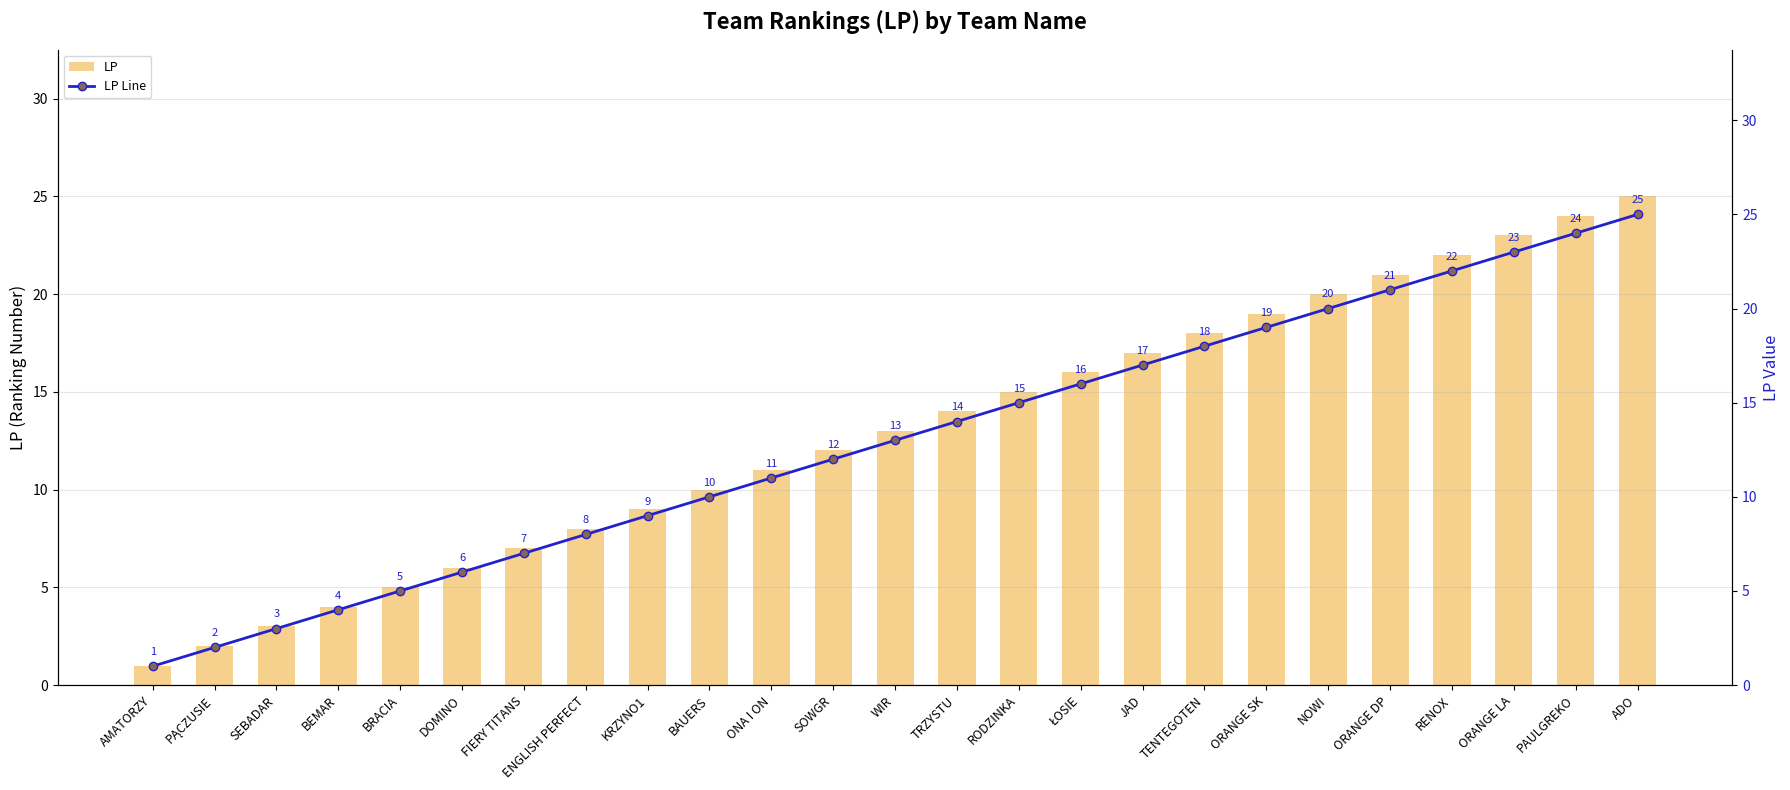

What is the difference between the LP values at DOMINO and WIR?

7